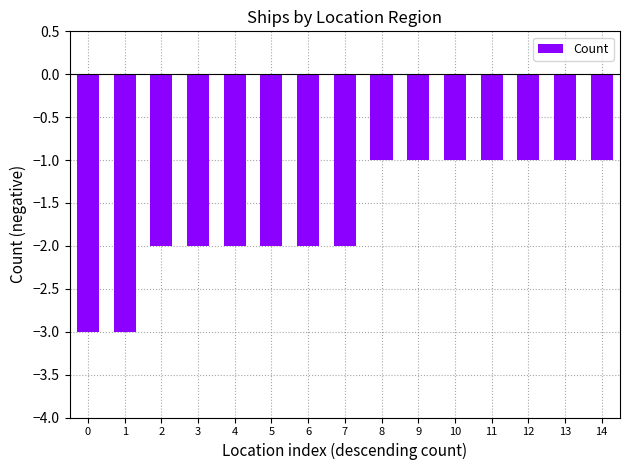

What is the sum of the values at 13 and 4?

-3